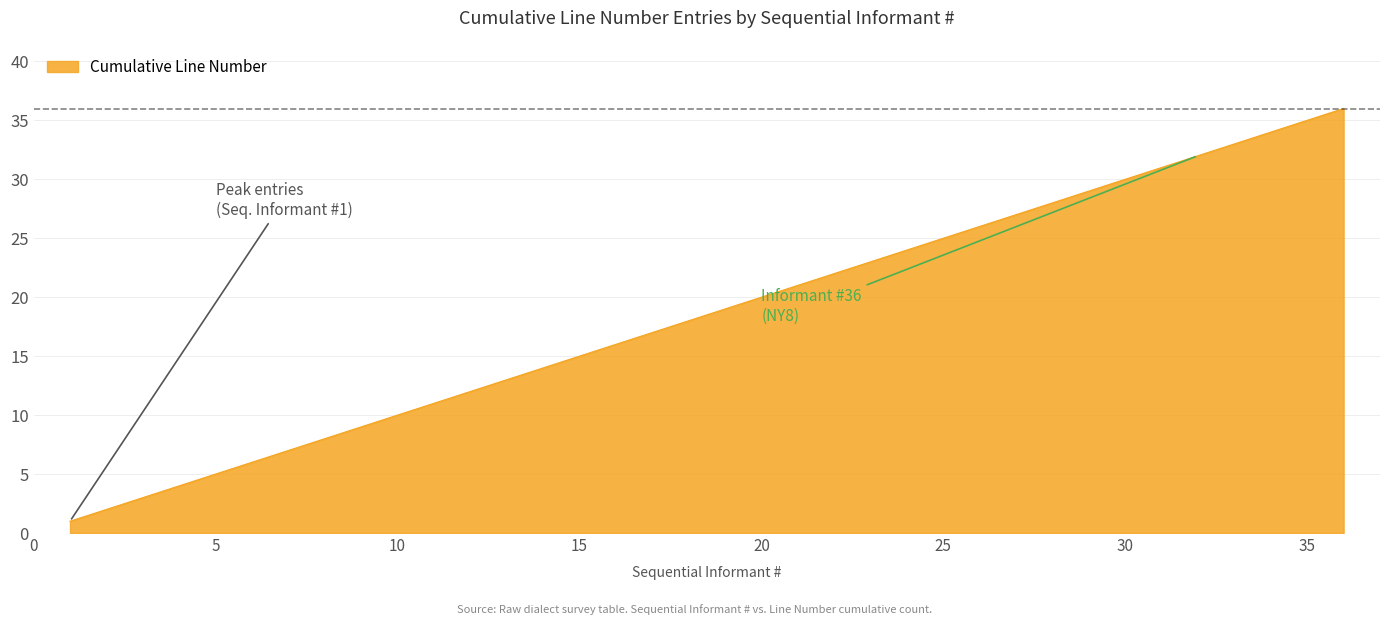

What is the difference between the maximum and minimum values?

35